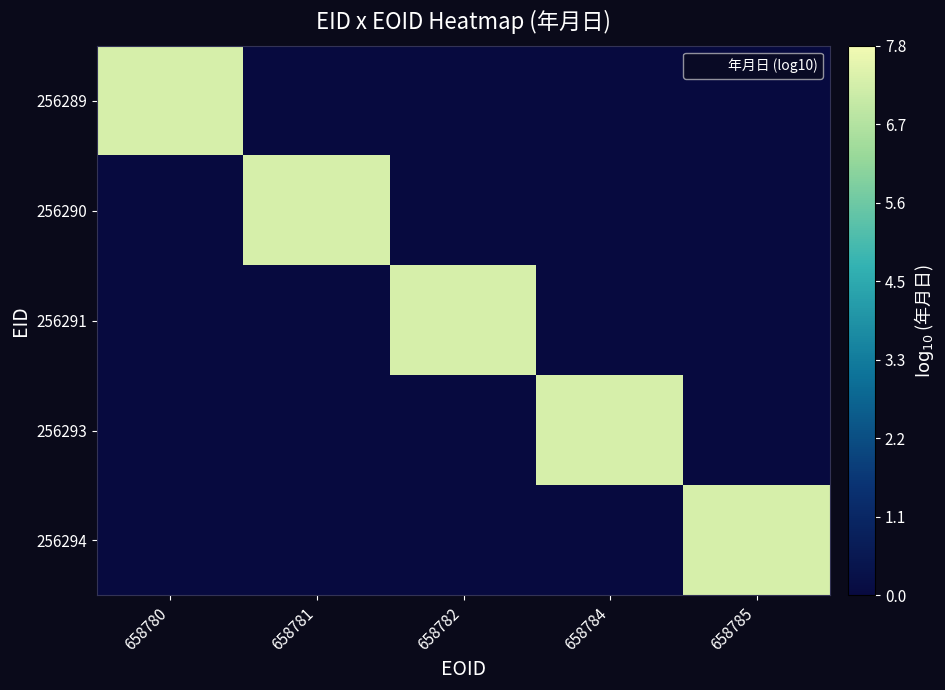

Reading right to left, what are all the values shown in this chart?

256289: 658785=0.0	658784=0.0	658782=0.0	658781=0.0	658780=7.3
256290: 658785=0.0	658784=0.0	658782=0.0	658781=7.3	658780=0.0
256291: 658785=0.0	658784=0.0	658782=7.3	658781=0.0	658780=0.0
256293: 658785=0.0	658784=7.3	658782=0.0	658781=0.0	658780=0.0
256294: 658785=7.3	658784=0.0	658782=0.0	658781=0.0	658780=0.0